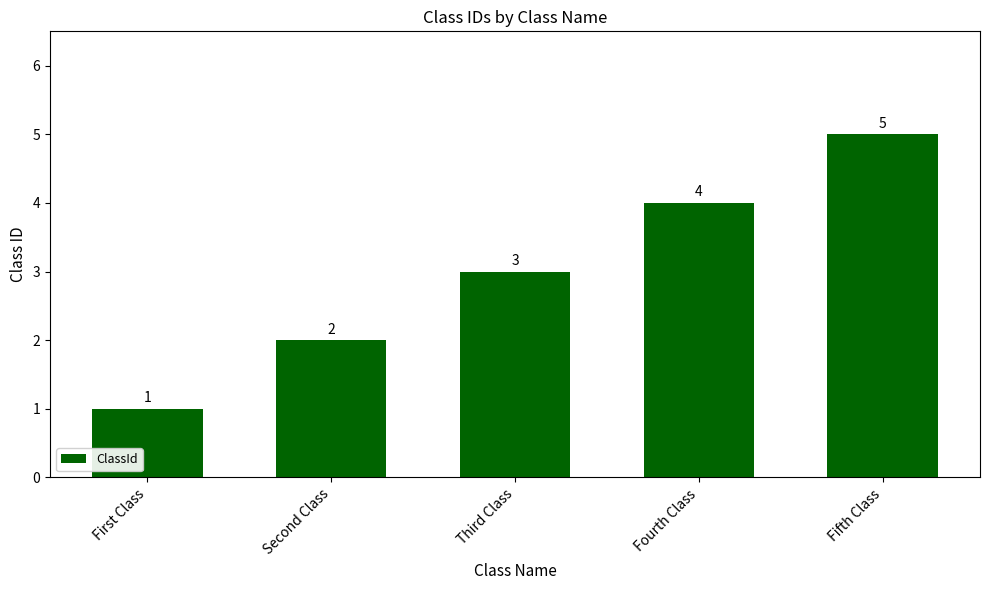

How many bars are there in total?

5